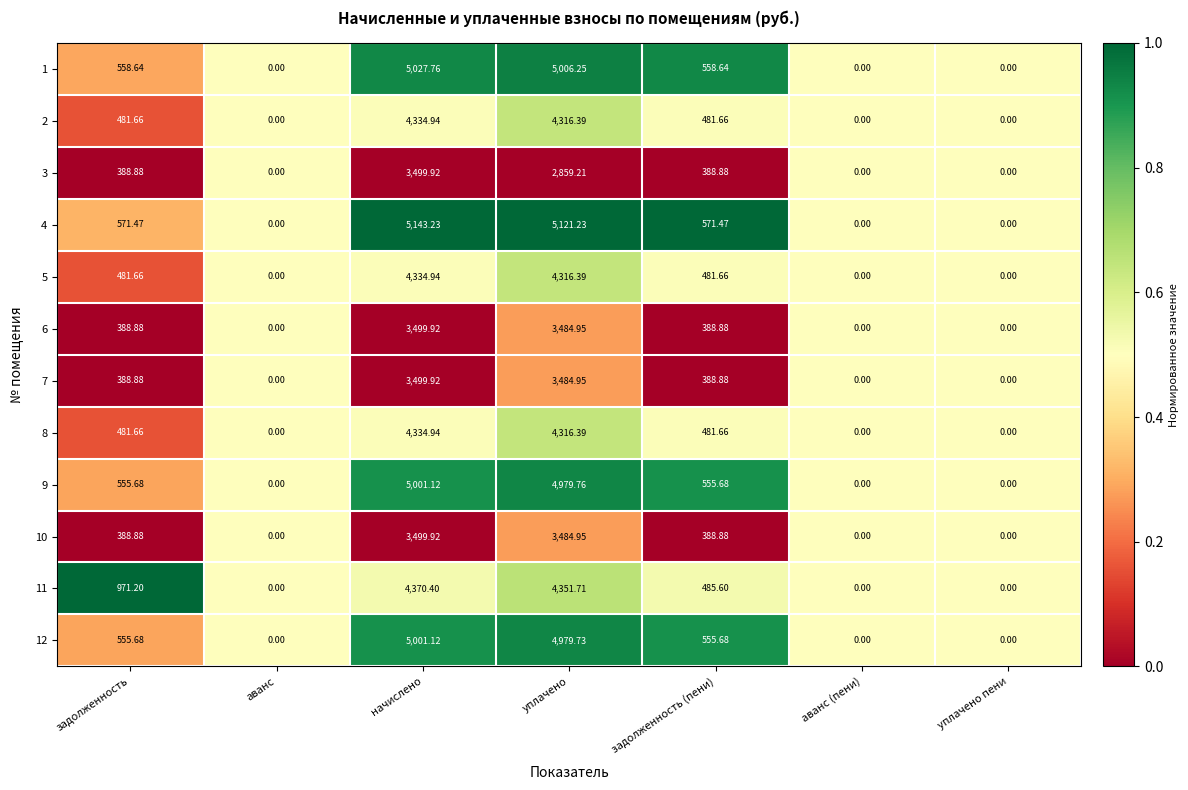

At which category is the sum across all series the highest?

начислено